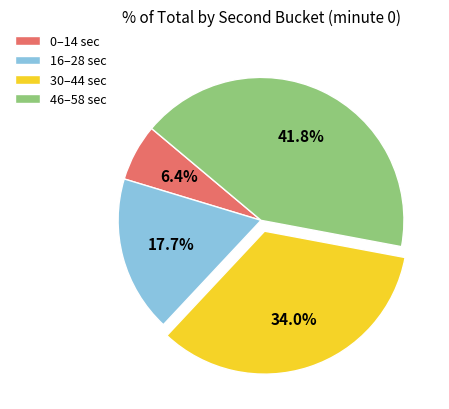

Is there any slice that represents more than half of the pie?

No